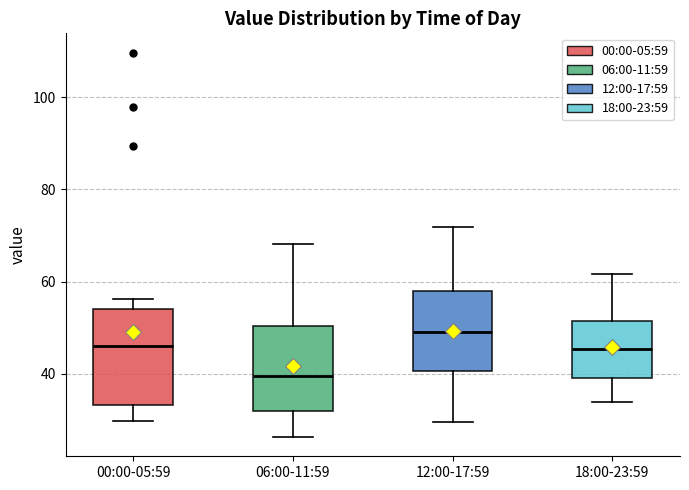

Which box's median line is the highest?

12:00-17:59